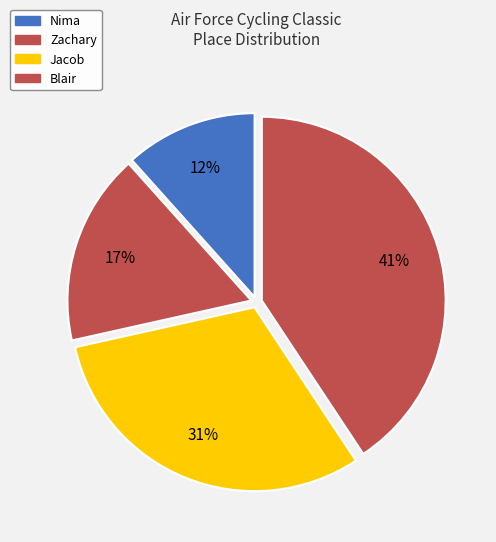

To the nearest percent, what is the combined percentage of Blair and Zachary?

58%